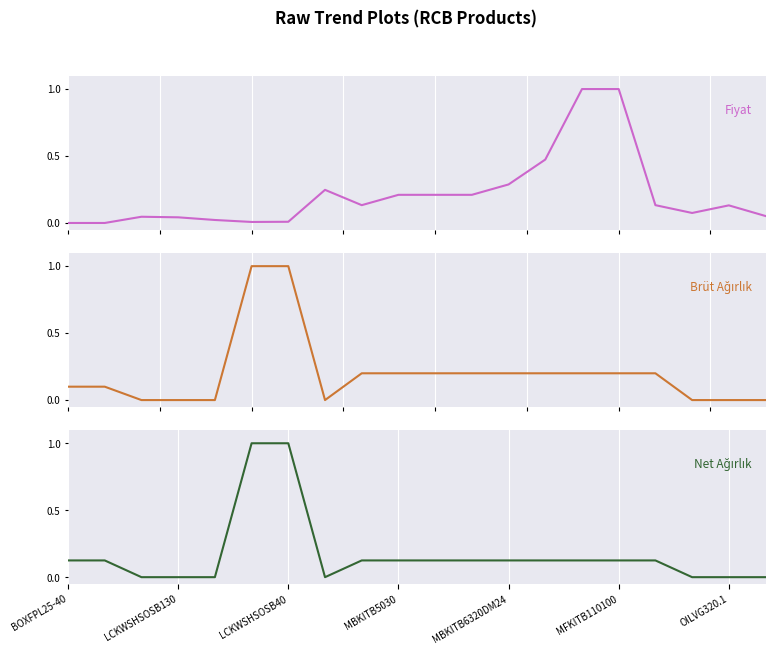

List the series in order of their overall mean, lowest first.

Net Ağırlık, Brüt Ağırlık, Fiyat